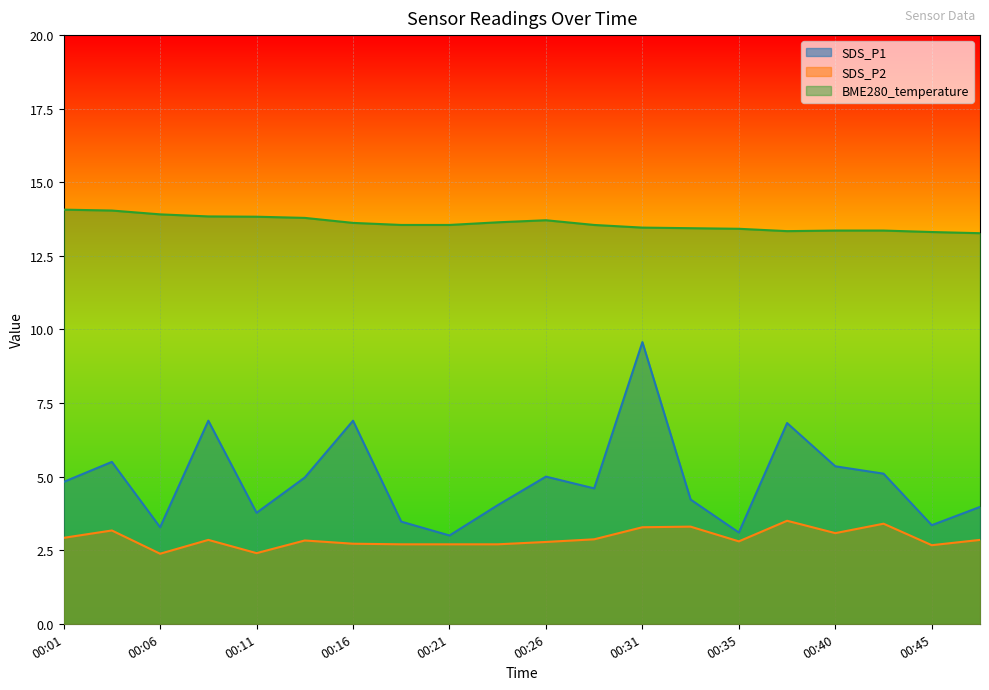

At how many categories does at least one series exceed 8?

20